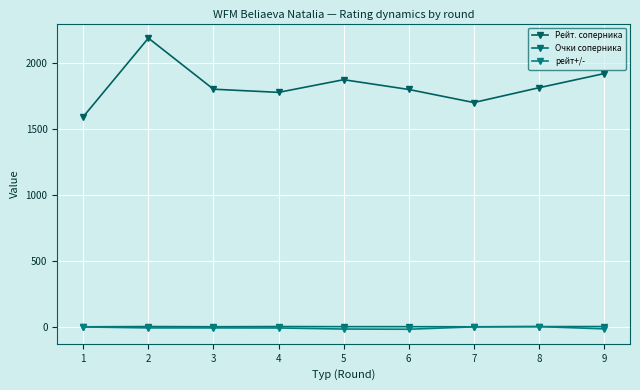

Reading right to left, list all the values displayed in this chart.

Рейт. соперника: 1921.0	1814.0	1702.0	1801.0	1875.0	1779.0	1803.0	2190.0	1595.0
Очки соперника: 5.0	4.5	3.0	4.0	4.0	5.0	3.5	5.0	3.0
рейт+/-: -12.6	4.8	2.8	-15.4	-13.8	-5.8	-5.4	-5.4	2.2